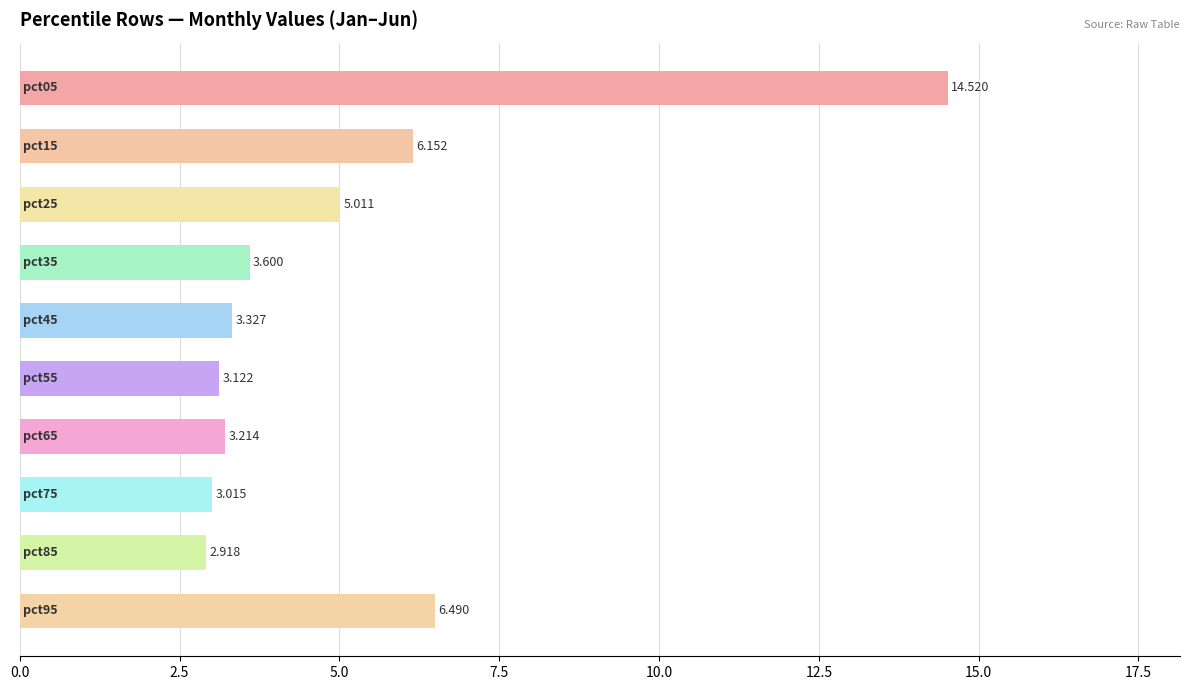

Are the bars horizontal?

Yes